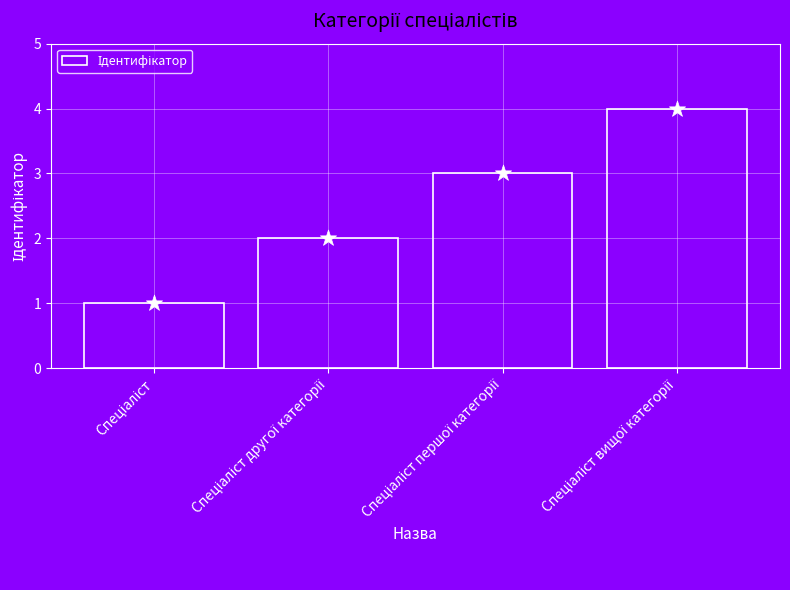

What is the change in value from Спеціаліст другої категорії to Спеціаліст першої категорії?

+1